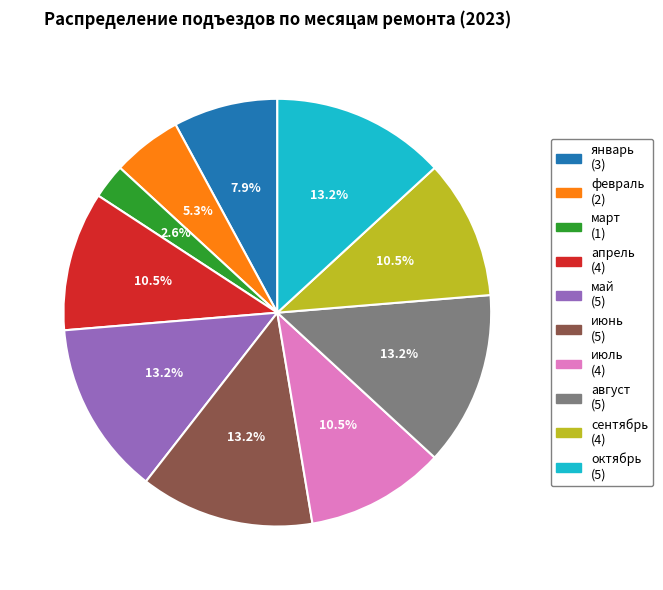

Count the number of slices in the pie.

10